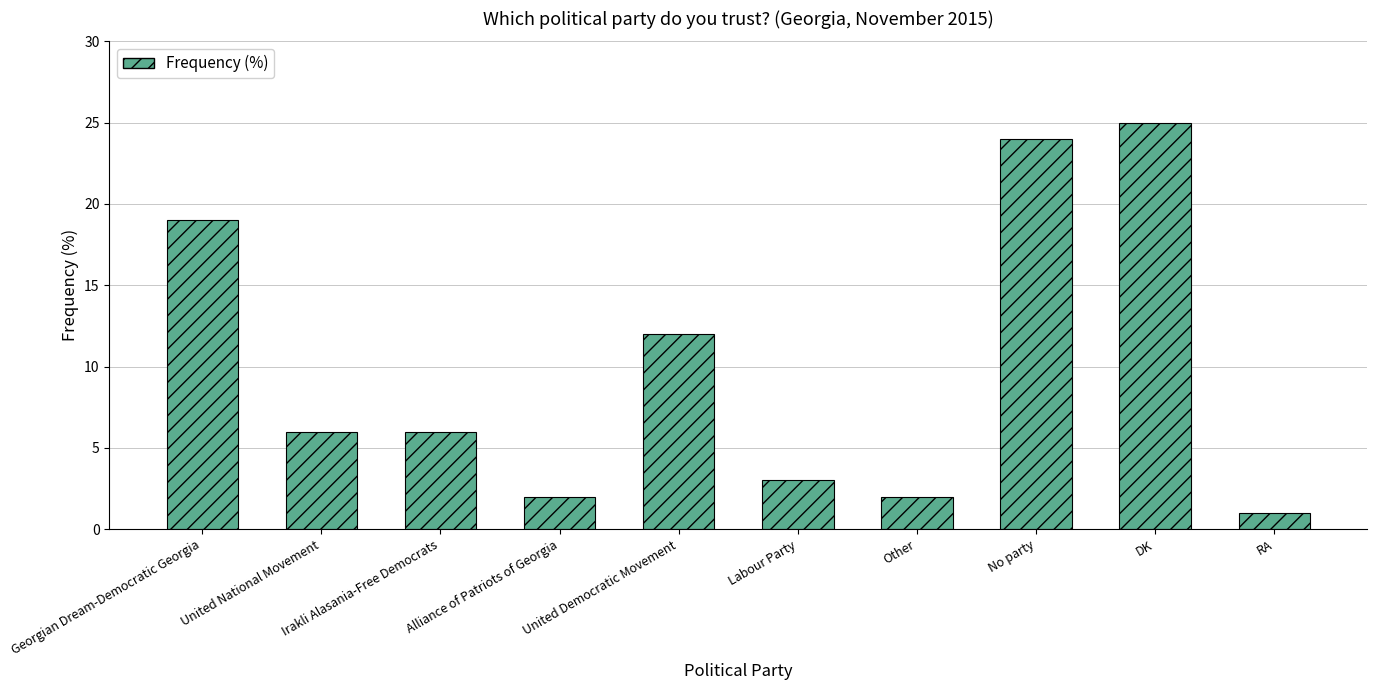

Which category has the highest value across all series?

DK